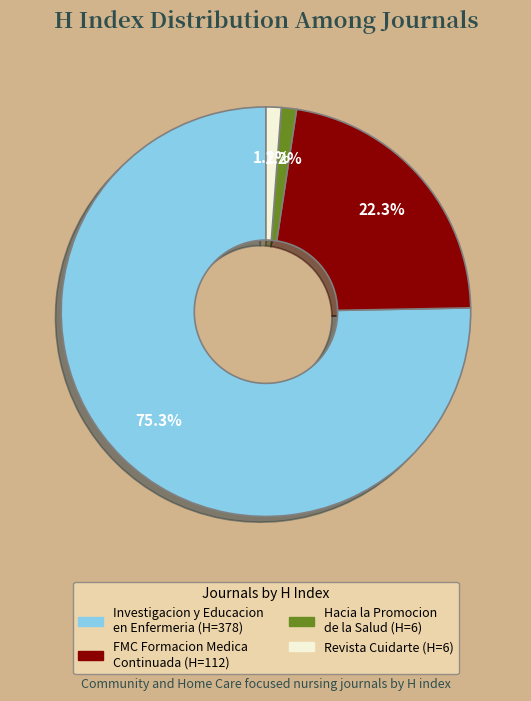

What is the largest slice in the pie chart?

Investigacion y Educacion en Enfermeria